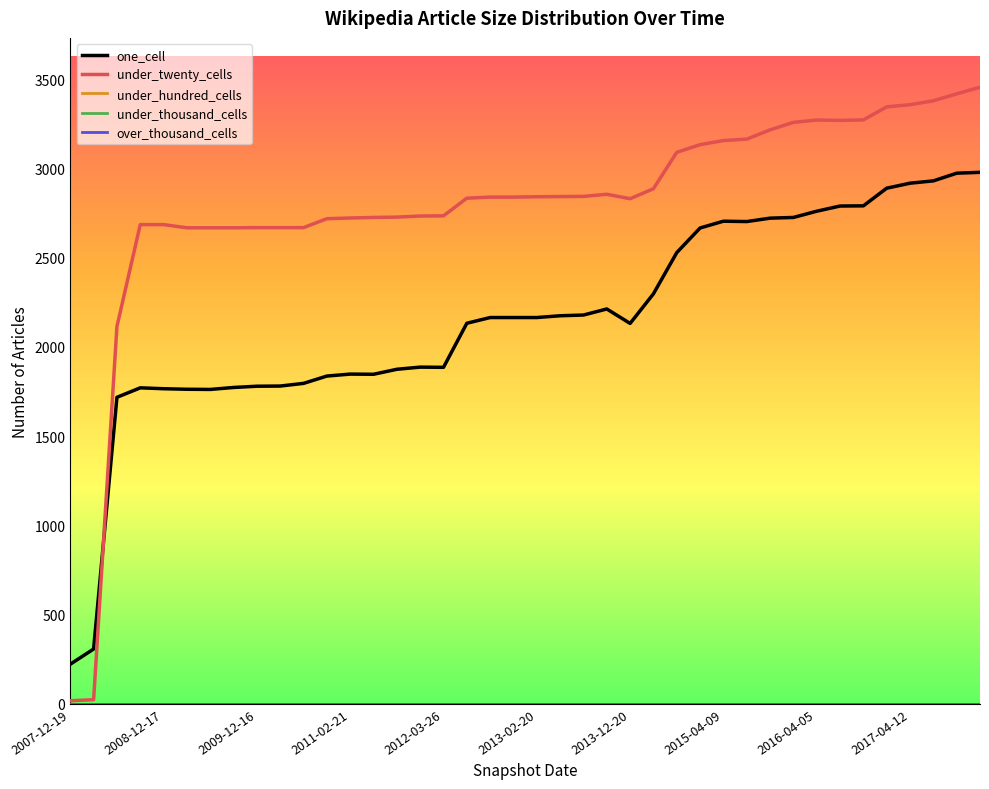

True or false: under_thousand_cells and over_thousand_cells cross at least once.

False